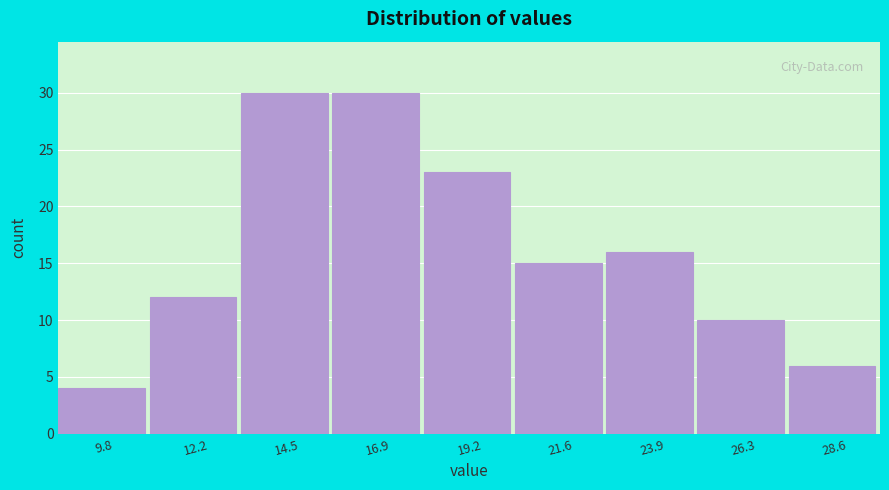

Reading left to right, list all the values displayed in this chart.

4	12	30	30	23	15	16	10	6